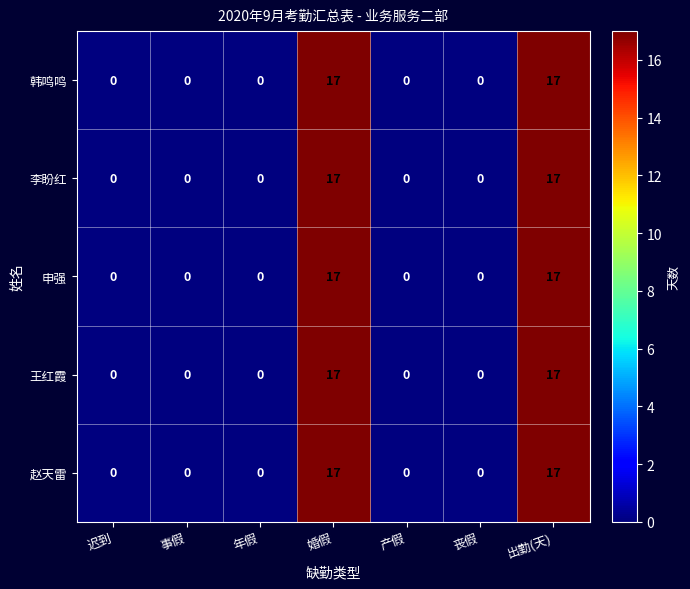

Read the 赵天雷 value at 婚假, to the nearest 10.

20